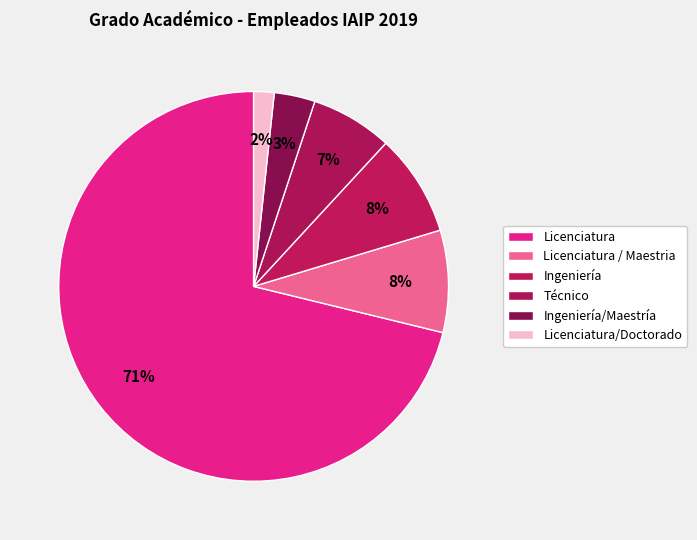

To the nearest percent, what is the average slice percentage?

17%